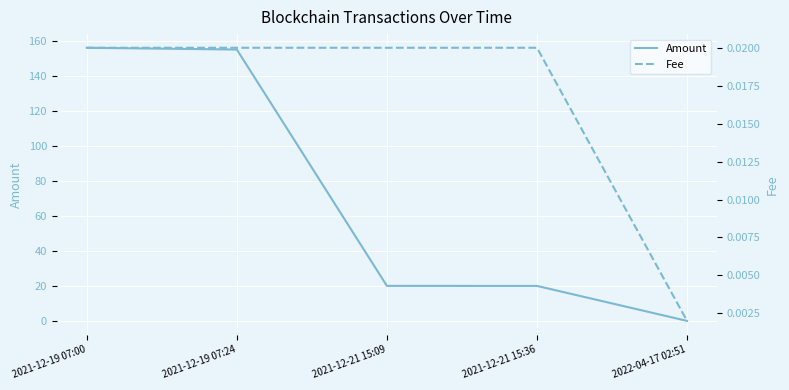

Which series has the largest range (max minus min)?

Amount